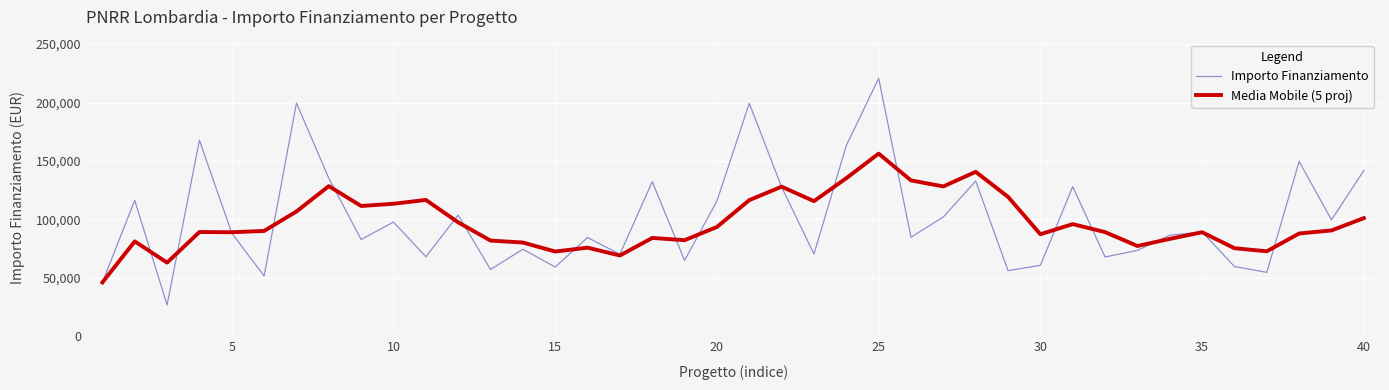

Which series has the widest spread of values?

Importo Finanziamento